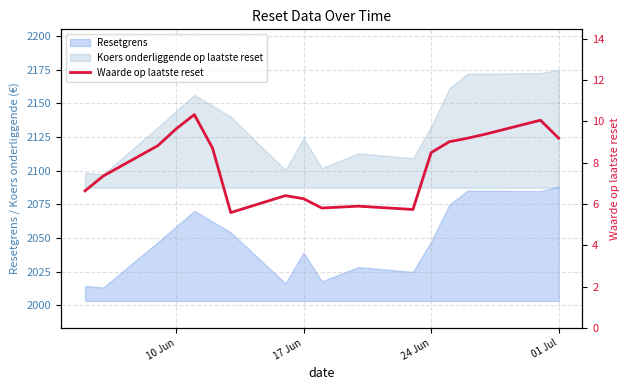

What is the lowest value of the Resetgrens series?

2013.2